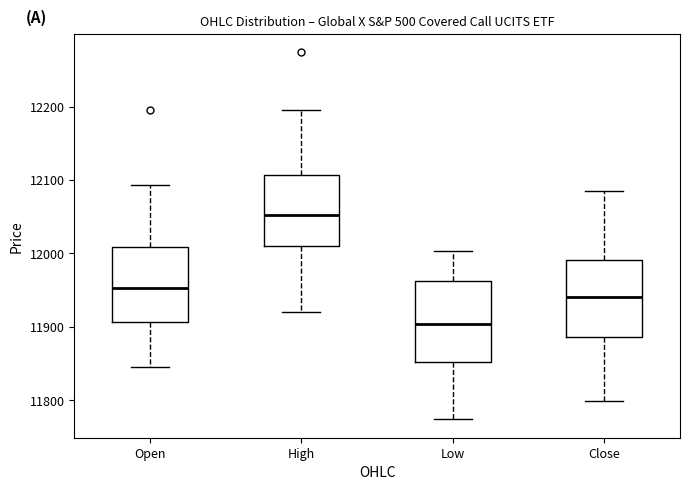

Reading left to right, read every box against the y-axis: the position of its median line, the range the box covers, and the ends of its whiskers. The values are not printed on the chart, so give them approximately, as read against the axis.

Open: median 11950, box 11910 to 12010, whiskers 11850 to 12090
High: median 12050, box 12010 to 12110, whiskers 11920 to 12200
Low: median 11900, box 11850 to 11960, whiskers 11770 to 12000
Close: median 11940, box 11890 to 11990, whiskers 11800 to 12090